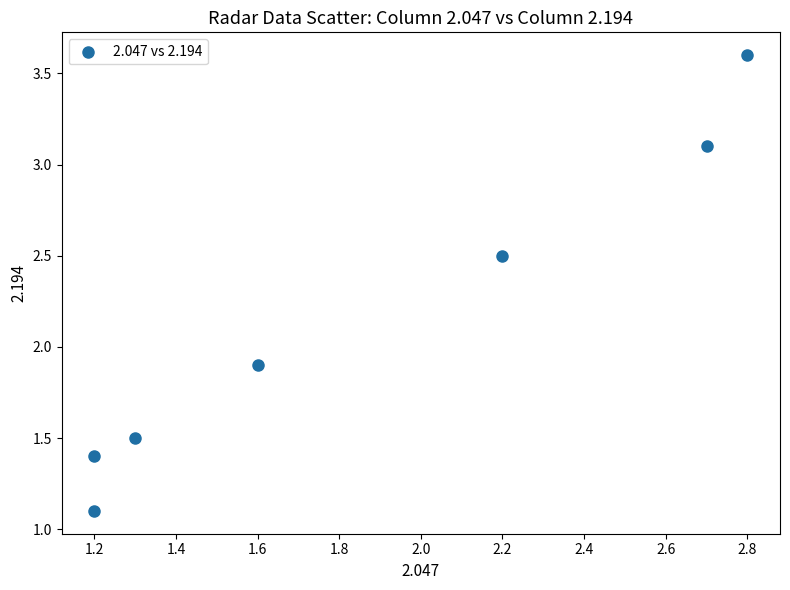

What Y value in the scatter plot is closest to 2?

1.9